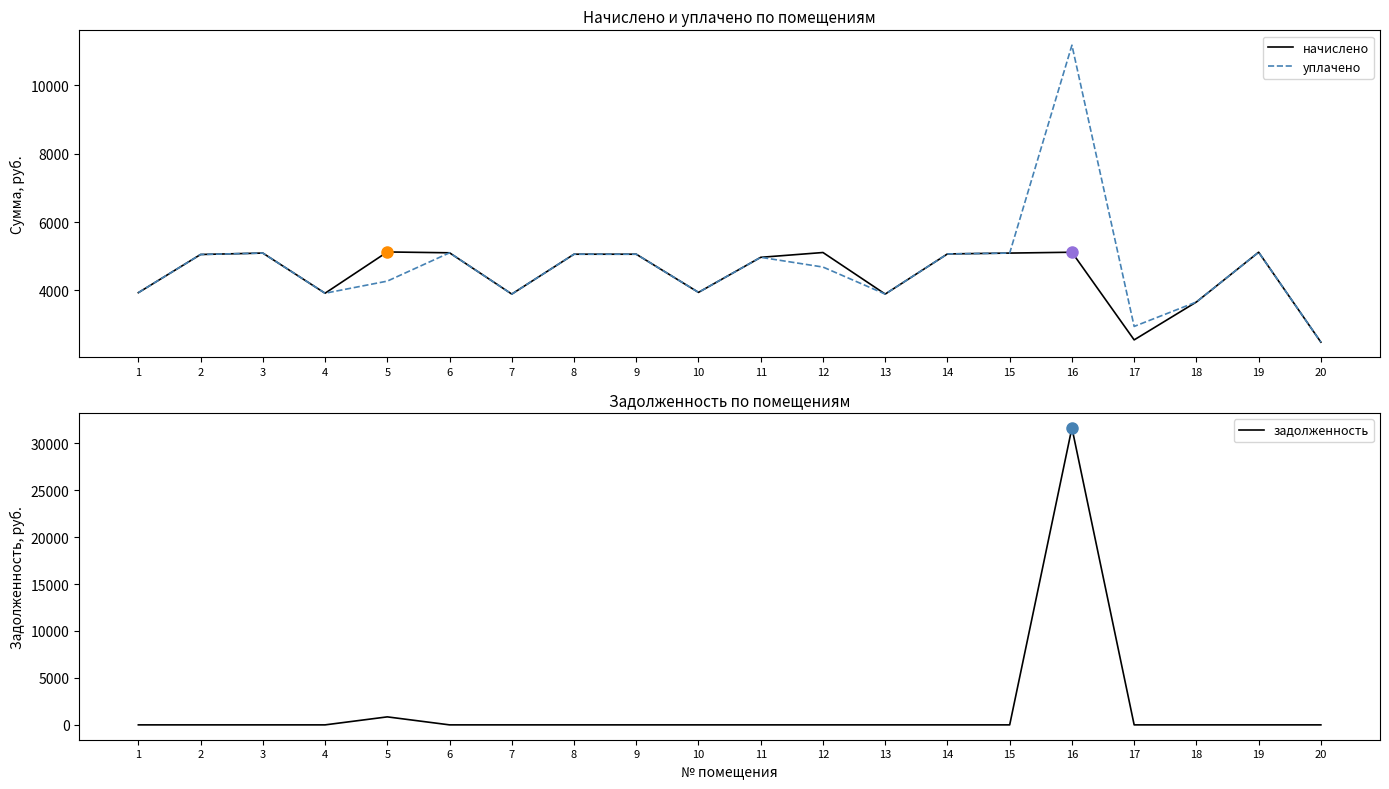

Reading right to left, list all the values displayed in this chart.

начислено: 20=2484.0	19=5117.0	18=3659.8	17=2550.2	16=5117.0	15=5092.2	14=5067.3	13=3891.6	12=5108.8	11=4968.0	10=3941.3	9=5059.1	8=5059.1	7=3891.6	6=5100.5	5=5125.3	4=3916.4	3=5092.2	2=5050.8	1=3933.0
уплачено: 20=2484.0	19=5117.0	18=3659.8	17=2944.5	16=11179.8	15=5092.2	14=5067.3	13=3891.6	12=4683.0	11=4968.0	10=3941.3	9=5059.1	8=5059.1	7=3891.6	6=5100.5	5=4271.2	4=3916.4	3=5092.2	2=5050.8	1=3933.0
задолженность: 20=0.0	19=0.0	18=0.0	17=0.0	16=31623.3	15=0.0	14=0.0	13=0.0	12=0.0	11=0.0	10=0.0	9=0.0	8=0.0	7=0.0	6=0.0	5=852.1	4=0.0	3=0.0	2=0.0	1=0.0